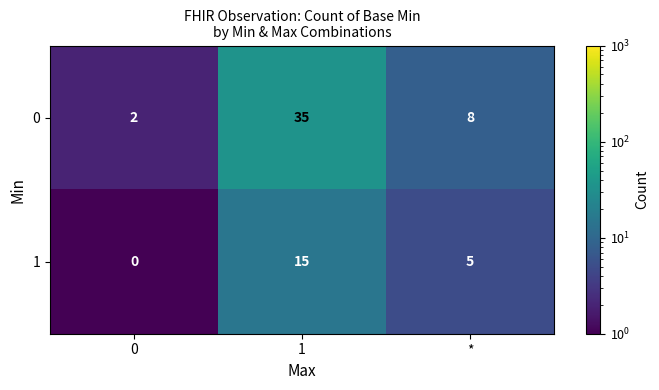

How many 1 values are between 0 and 15?

3